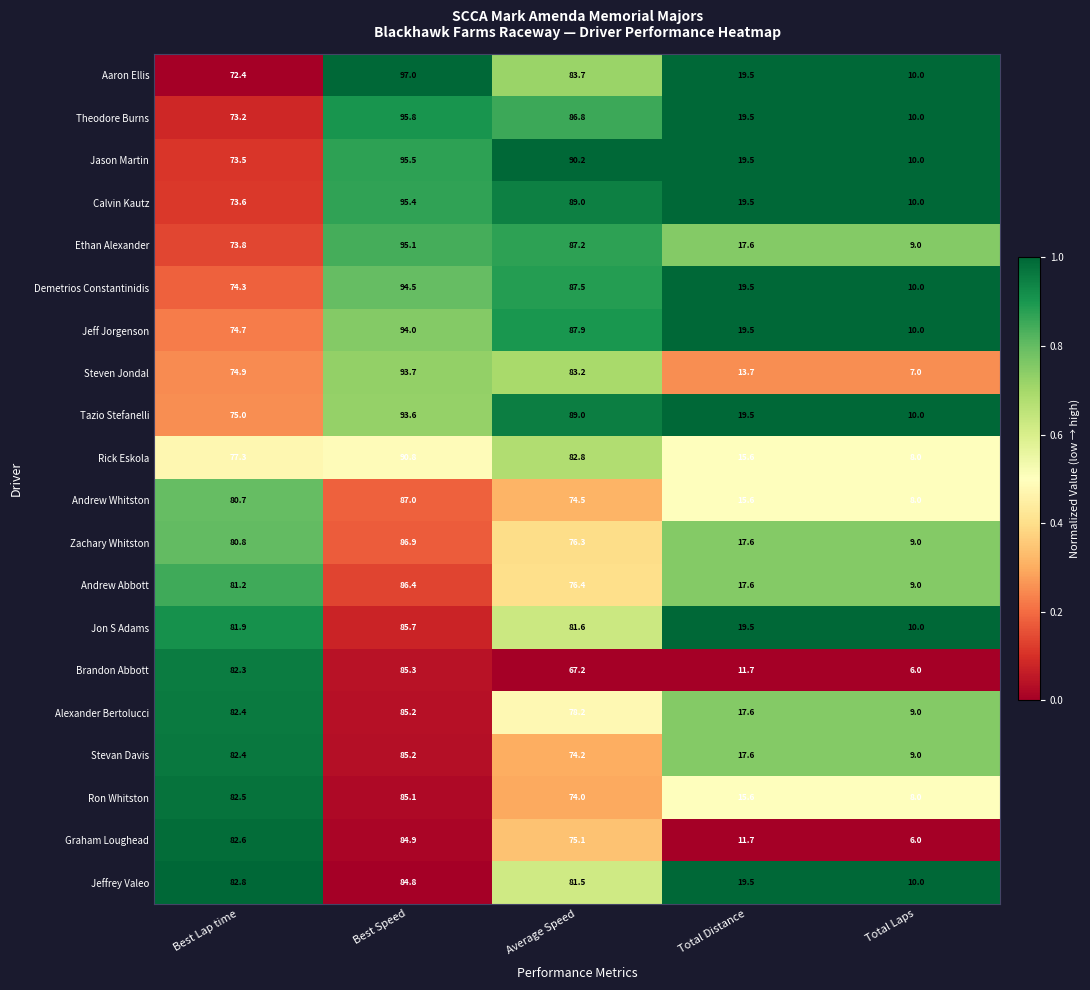

At how many categories does at least one series exceed 48?

3